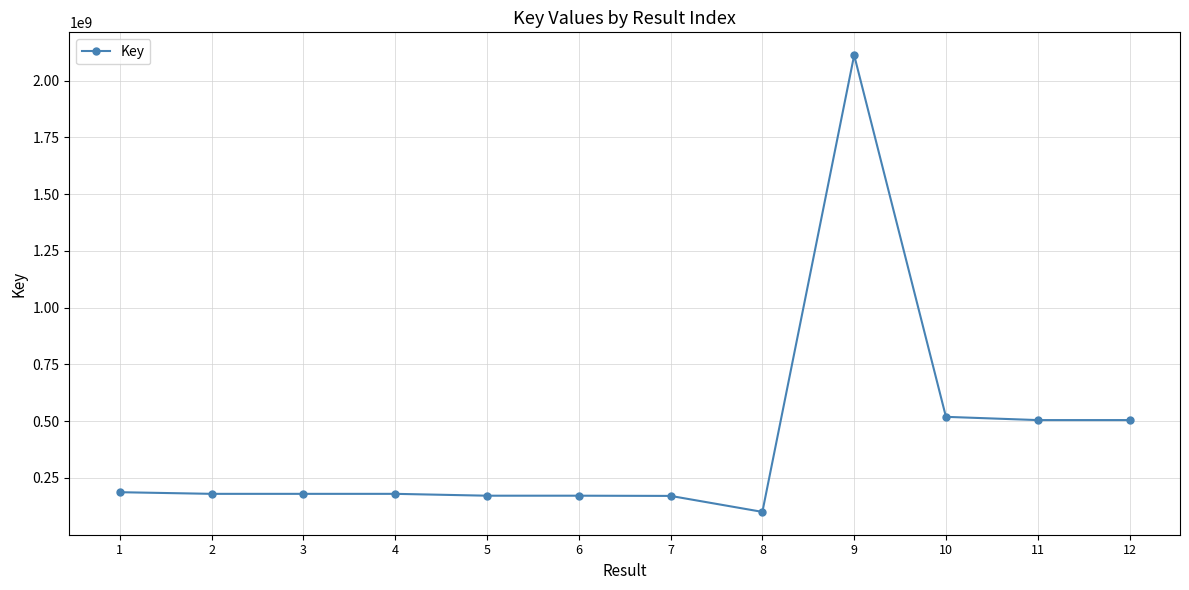

What is the approximate value at 5, to the nearest 50?

172058900